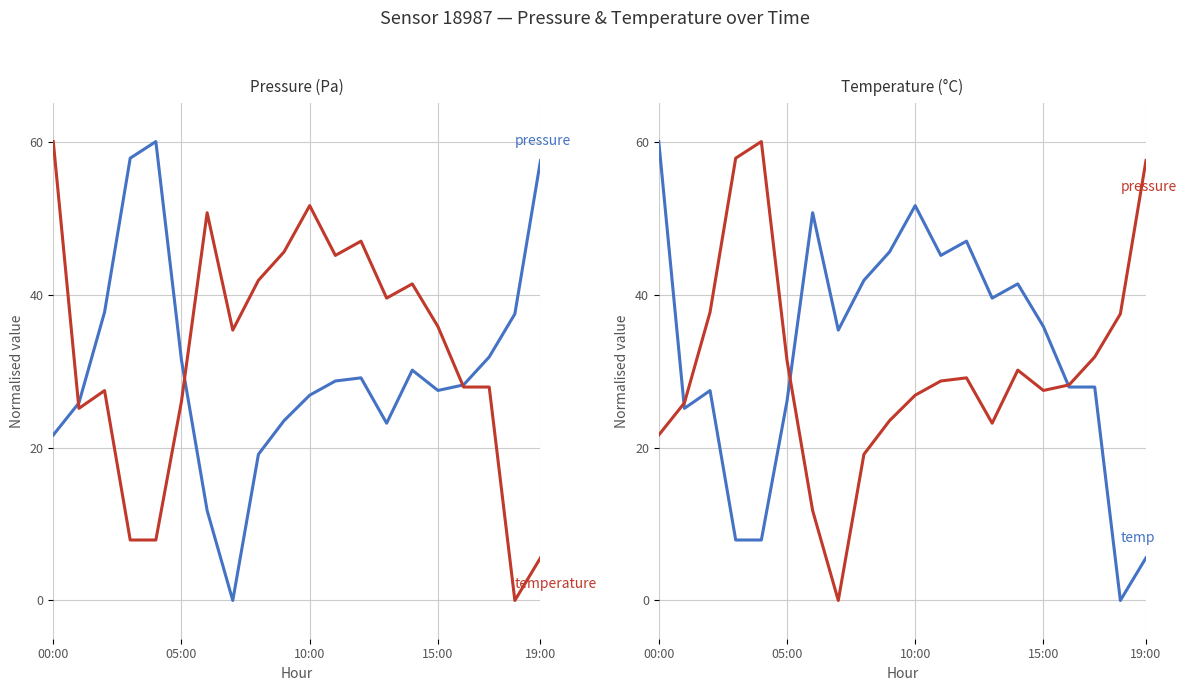

Which series has the widest spread of values?

pressure